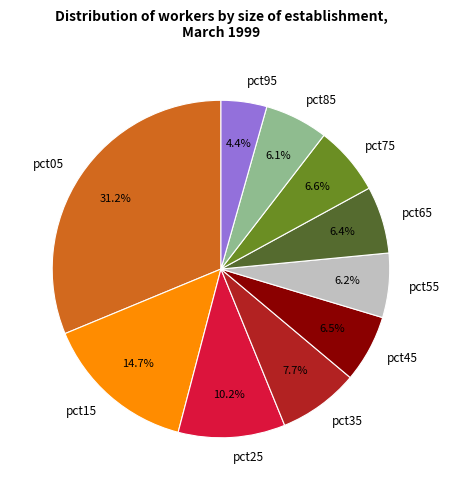

The pct45 slice represents 1% of the pie. True or false?

False